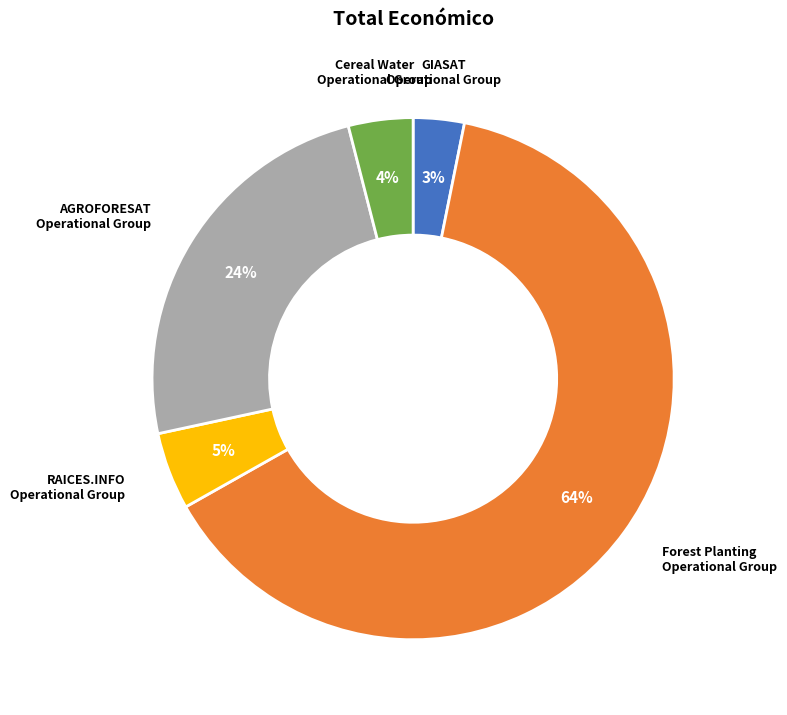

To the nearest percent, what is the difference between the largest and smallest slice percentages?

61%